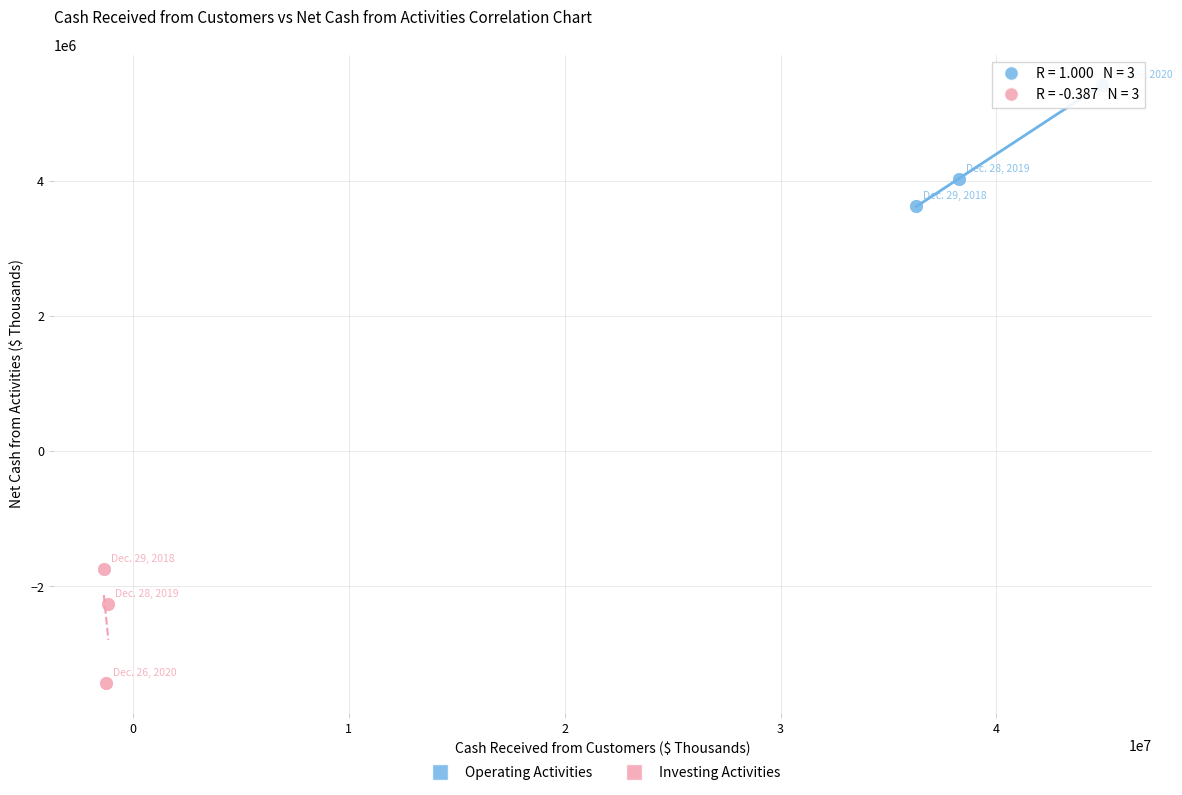

Which series reaches the minimum Y coordinate?

Investing Activities